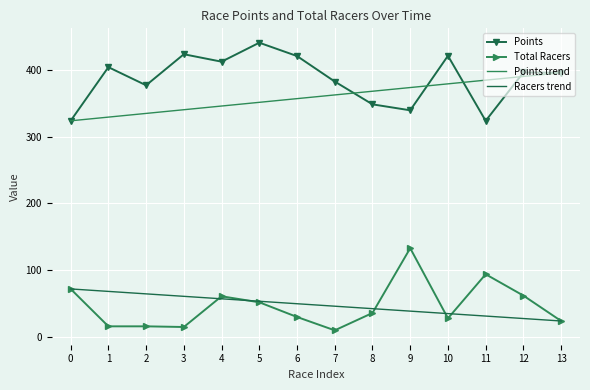

Rank the series by their average value, from lowest to highest.

Total Racers, Points